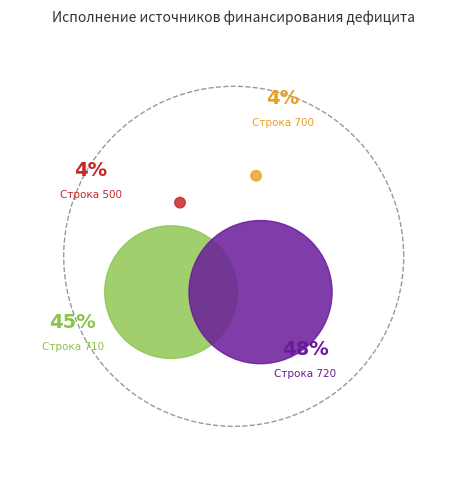

What percentage do 700 and 710 together represent?

48.2%